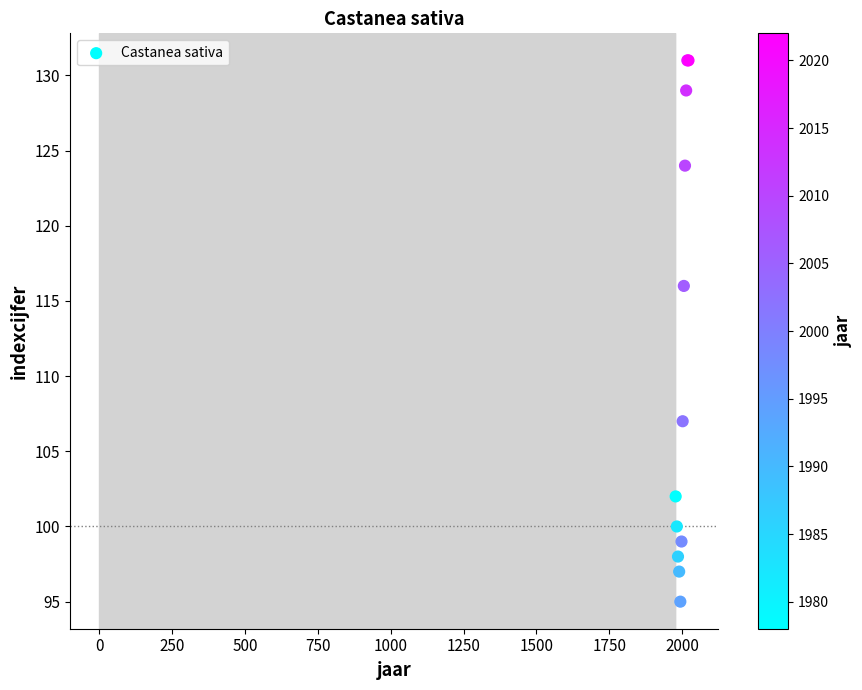

What Y value in the scatter plot is closest to 113?

116